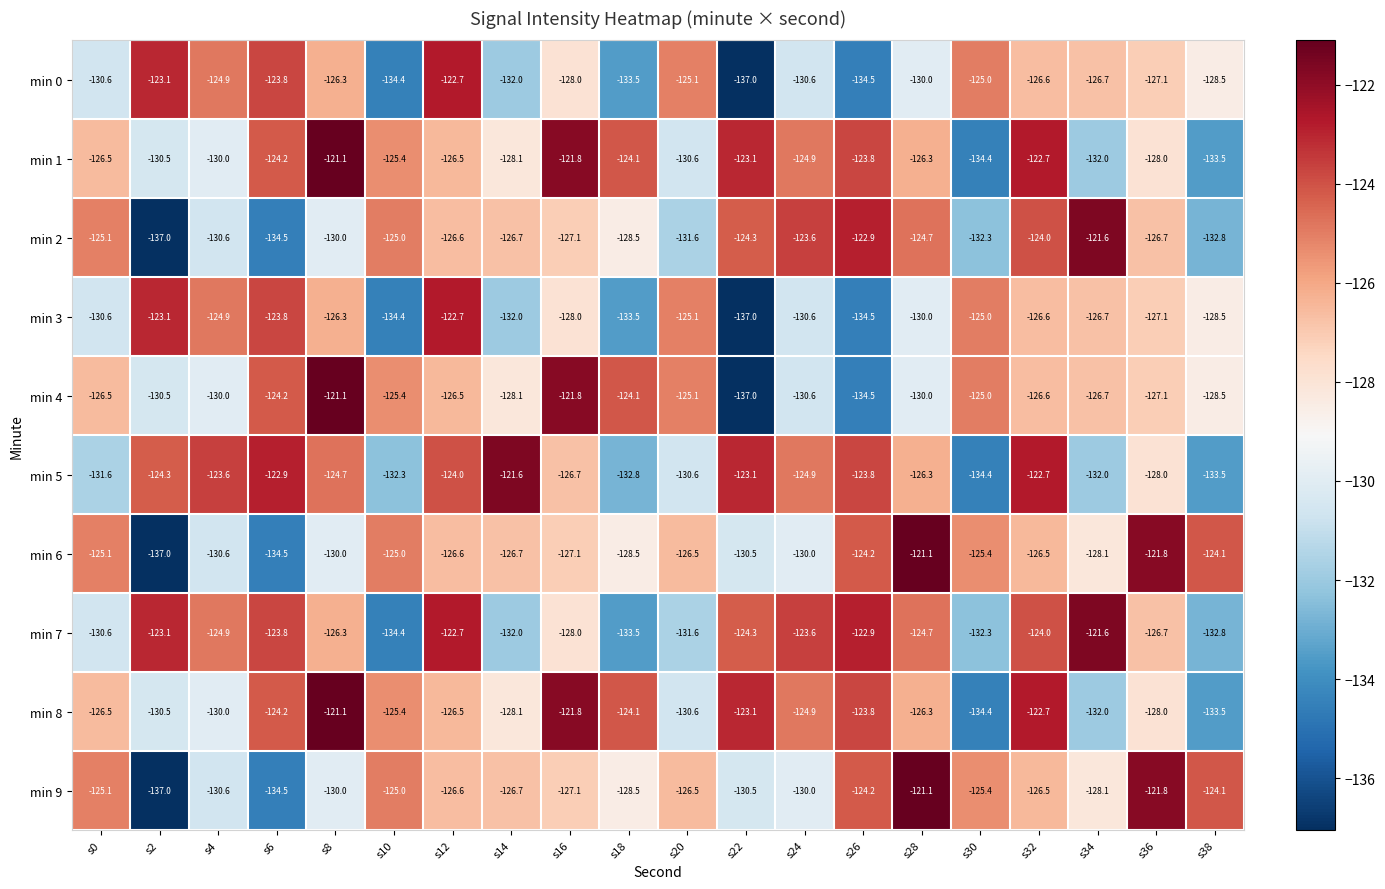

What is the spread (max minus min) of values at s24?

7.0